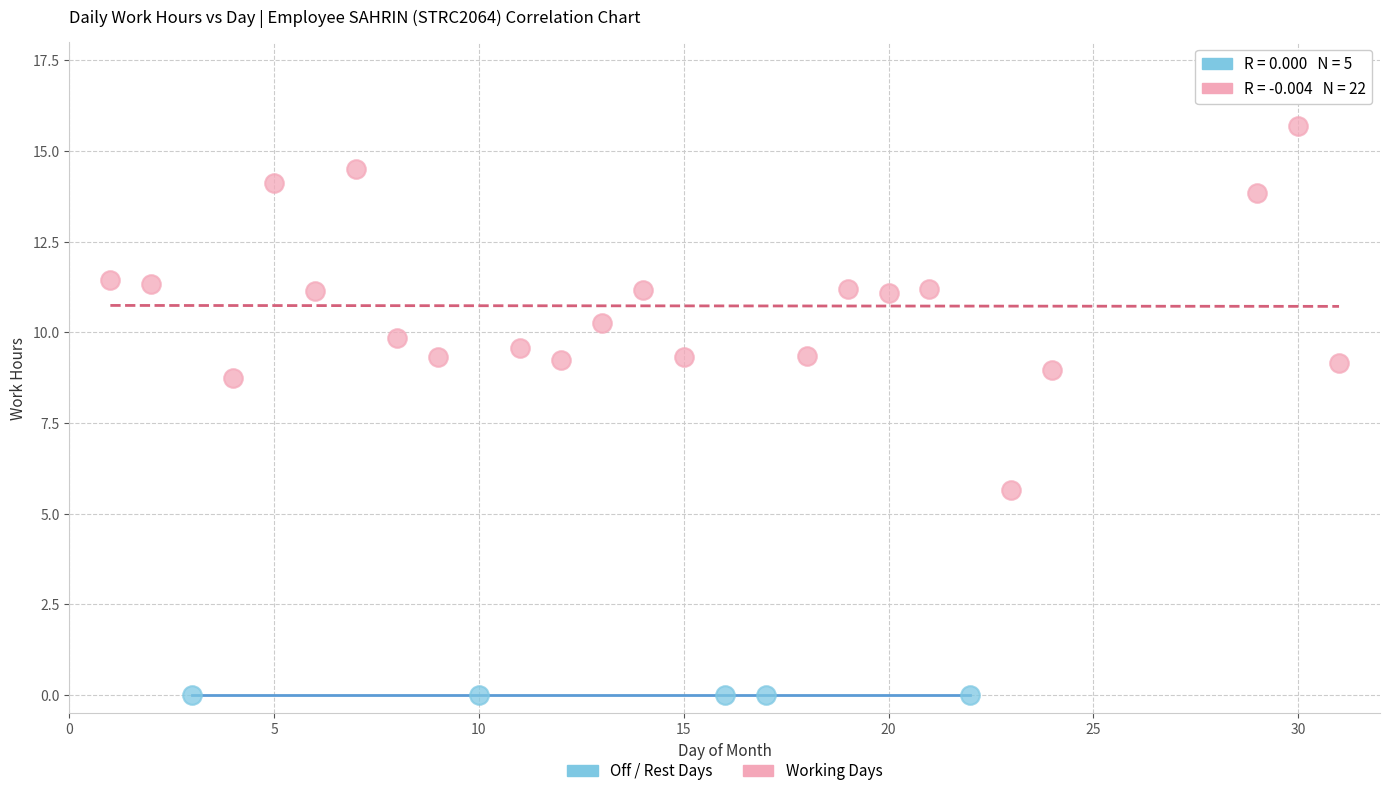

Which series contains the lowest Y value?

Off / Rest Days